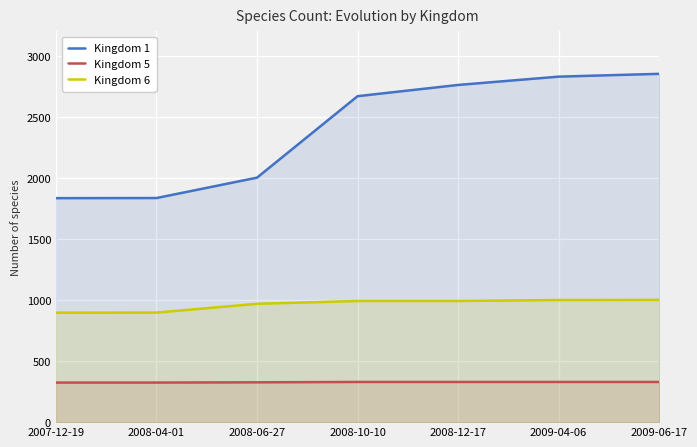

What is the highest value of the Kingdom 1 series?

2852